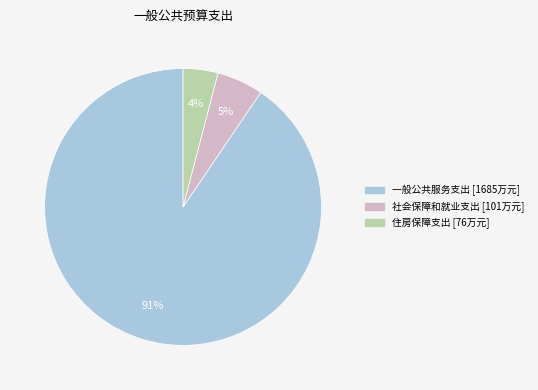

Which slice is the smallest?

住房保障支出